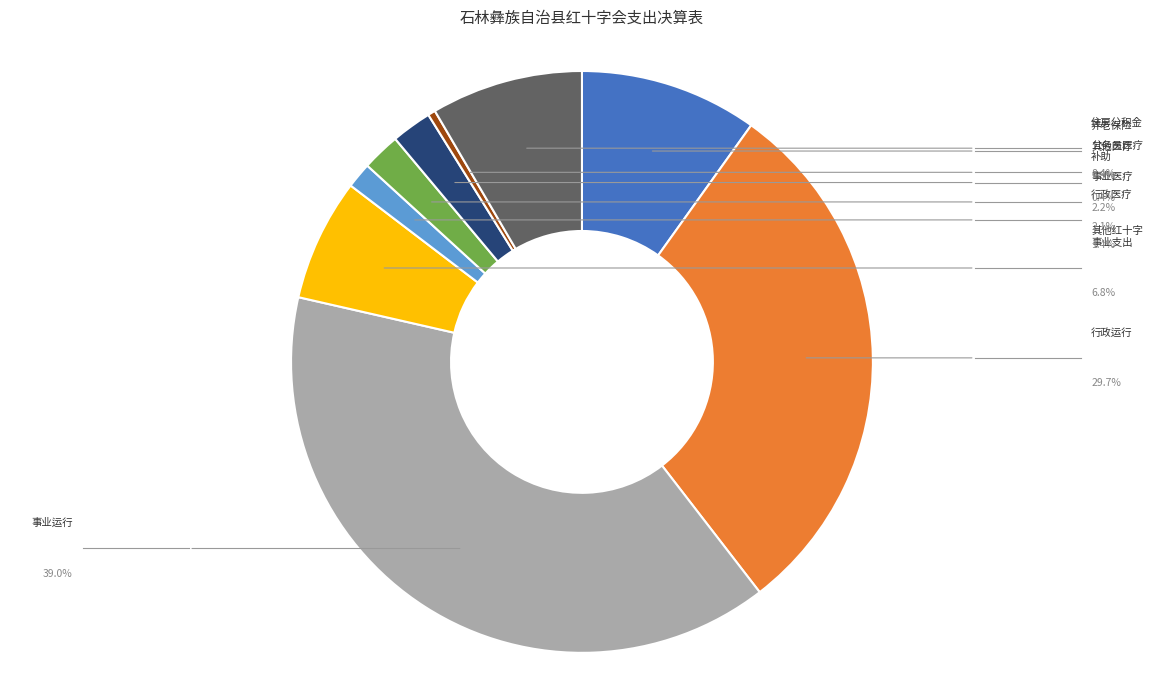

Is there any slice that represents more than half of the pie?

No